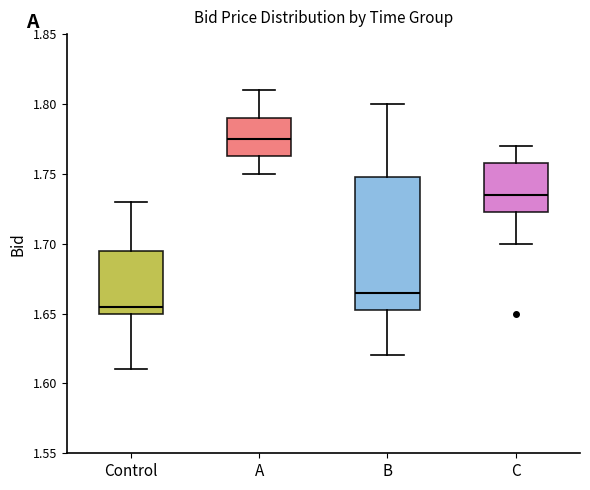

Reading left to right, read every box against the y-axis: the position of its median line, the range the box covers, and the ends of its whiskers. The values are not printed on the chart, so give them approximately, as read against the axis.

Control: median 1.655, box 1.650 to 1.695, whiskers 1.610 to 1.730
A: median 1.775, box 1.765 to 1.790, whiskers 1.750 to 1.810
B: median 1.665, box 1.655 to 1.750, whiskers 1.620 to 1.800
C: median 1.735, box 1.725 to 1.760, whiskers 1.700 to 1.770